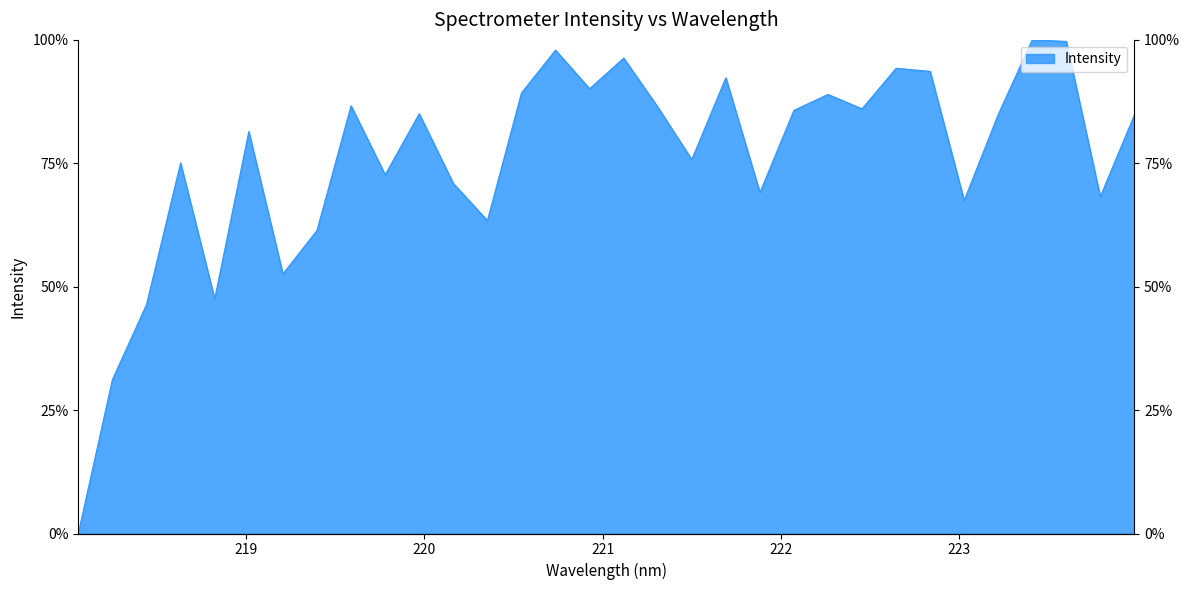

Does the chart display data point markers on the line(s)?

No